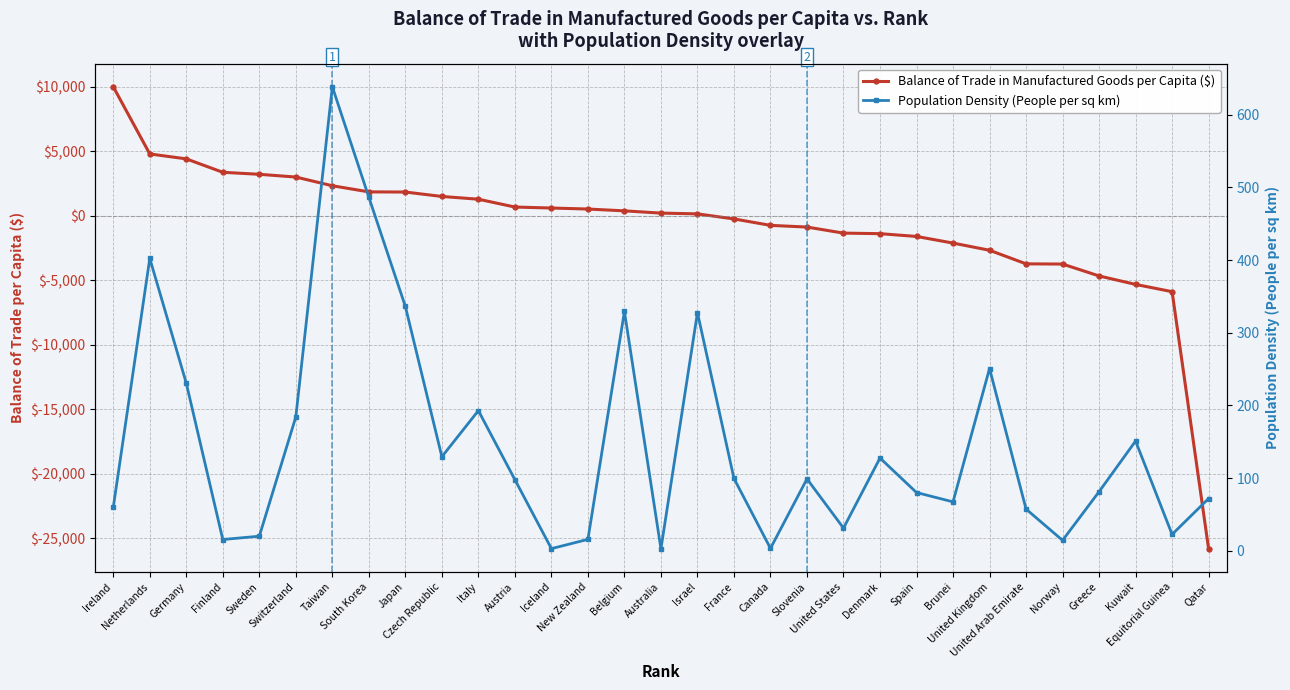

What is the sum of all Balance of Trade in Manufactured Goods per Capita ($) values?

-19993.0